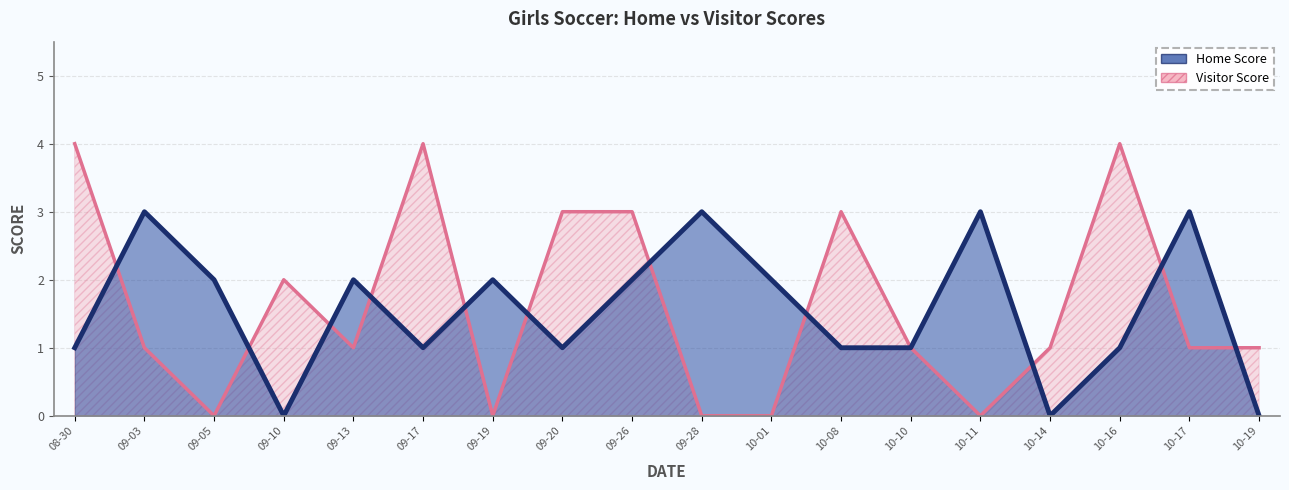

How many categories are shown in the chart?

18